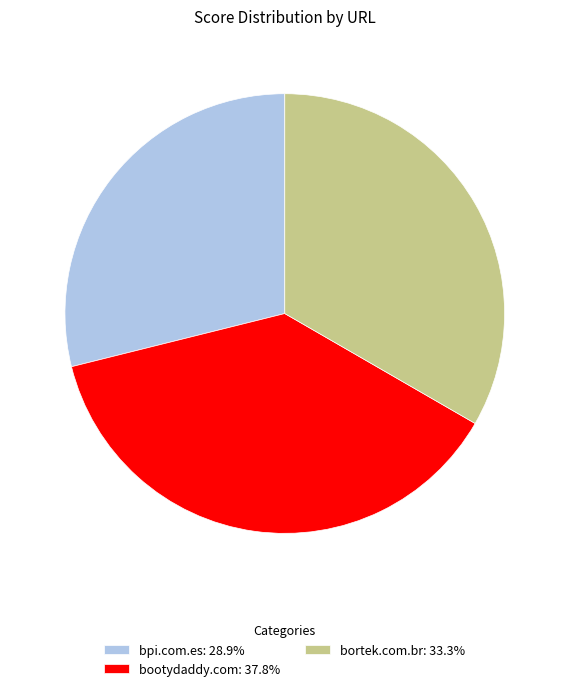

Rank the categories by value from lowest to highest.

bpi.com.es, bortek.com.br, bootydaddy.com